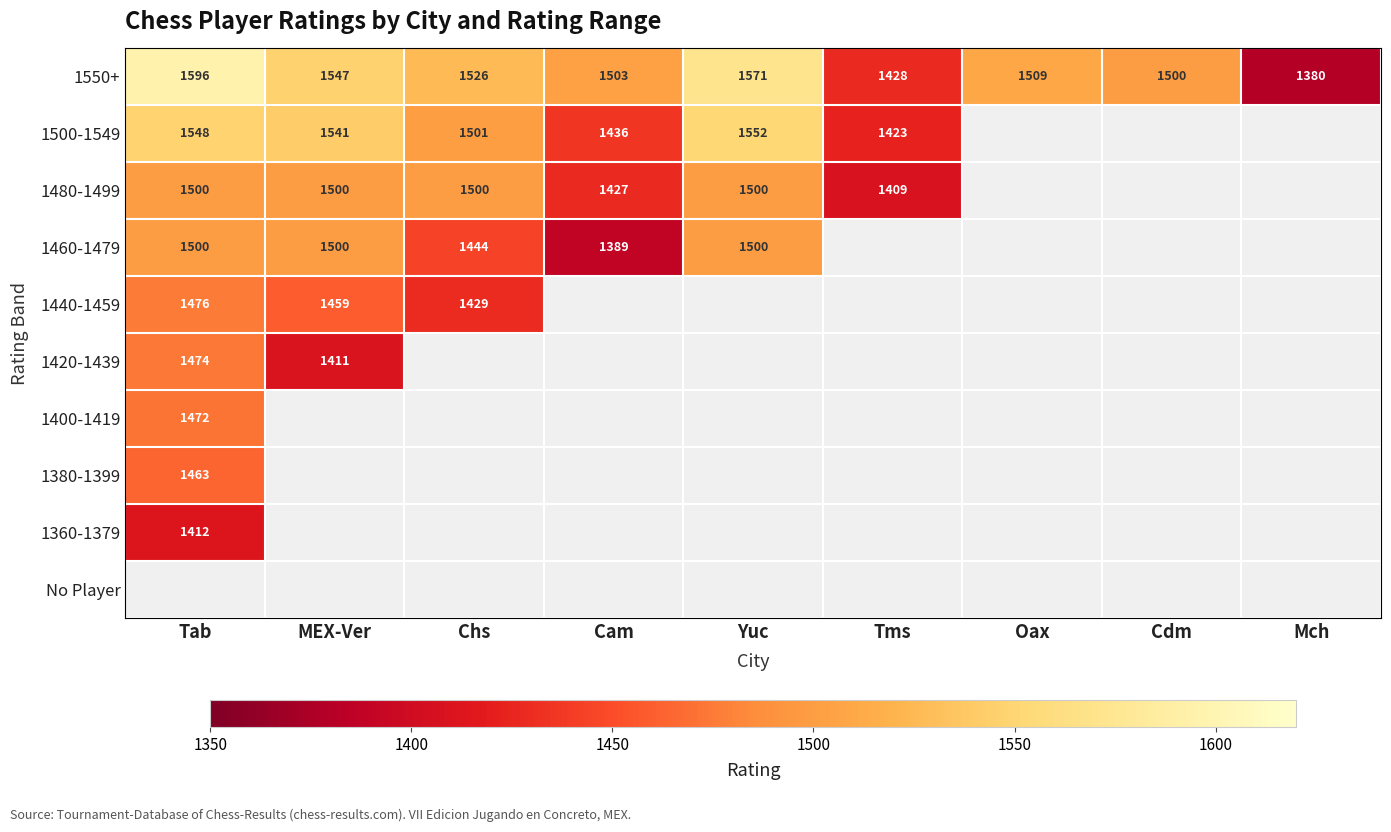

The value of 1420-1439 at MEX-Ver is 809. True or false?

False